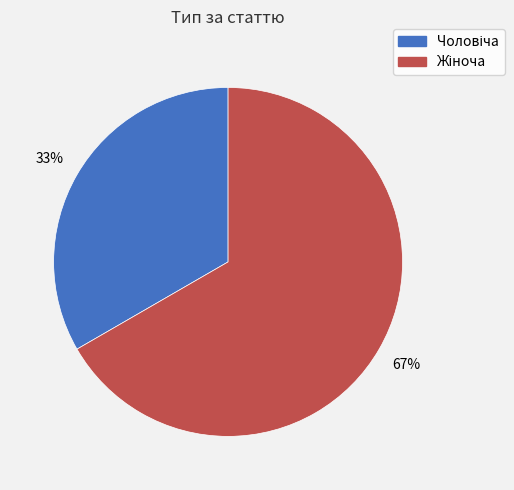

Is there any slice that represents more than half of the pie?

Yes